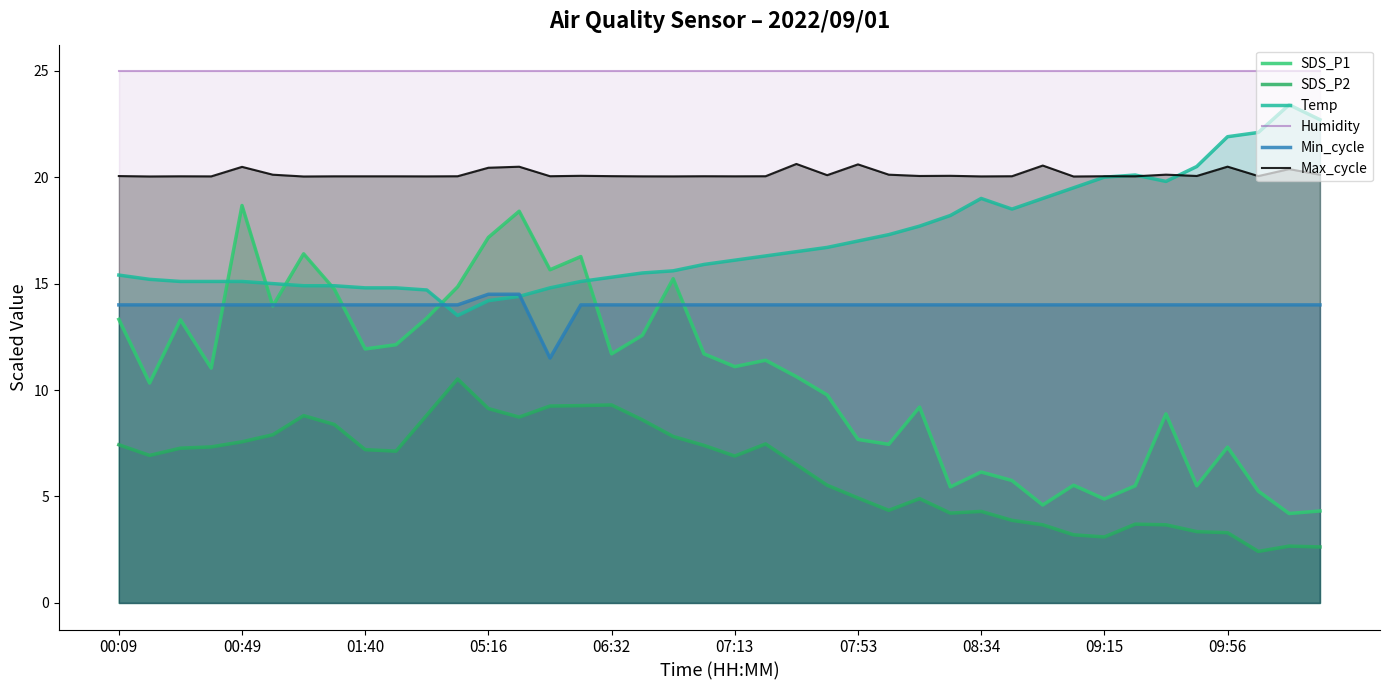

What are all the series names shown in the legend?

SDS_P1, SDS_P2, Temp, Humidity, Min_cycle, Max_cycle